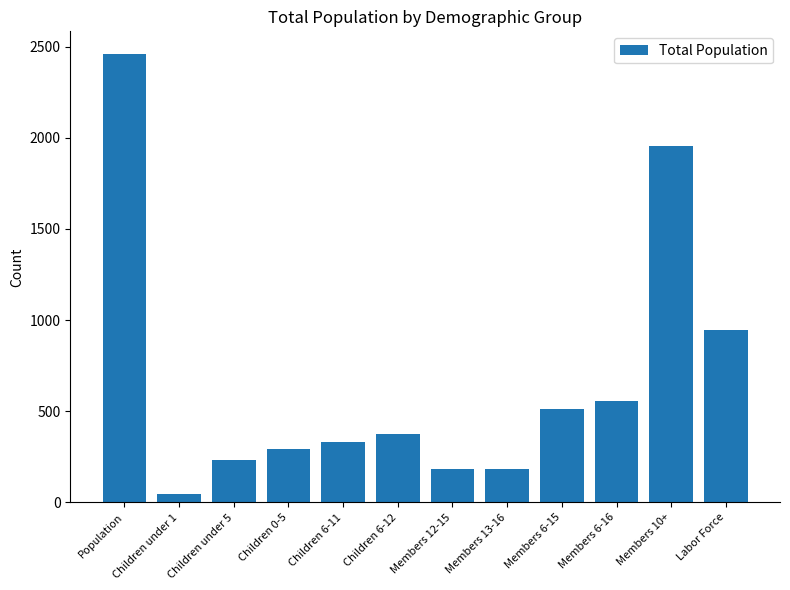

Where is the data nearest to the value 1252?

Labor Force